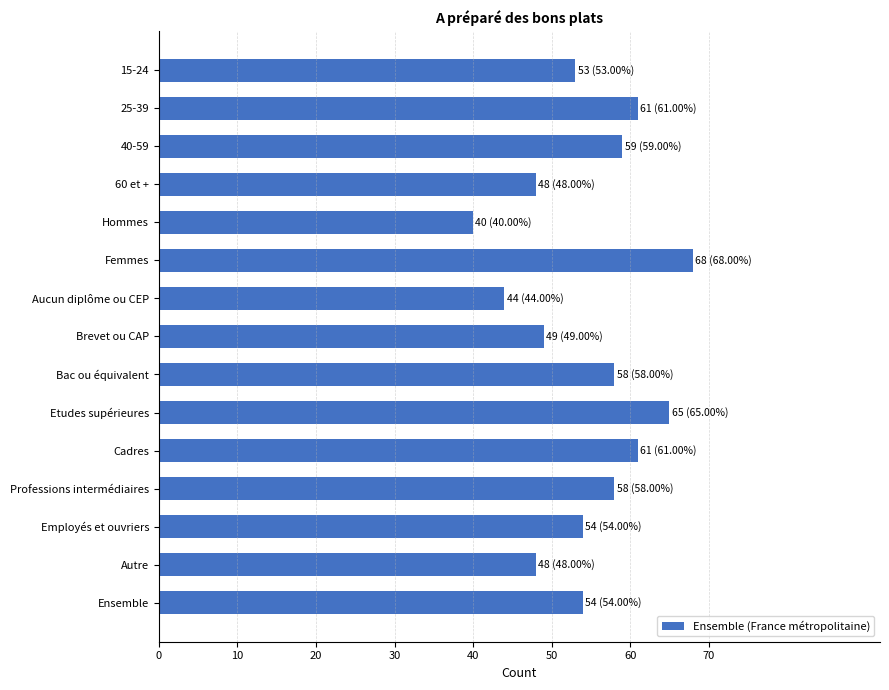

Reading top to bottom, list all the values displayed in this chart.

53	61	59	48	40	68	44	49	58	65	61	58	54	48	54